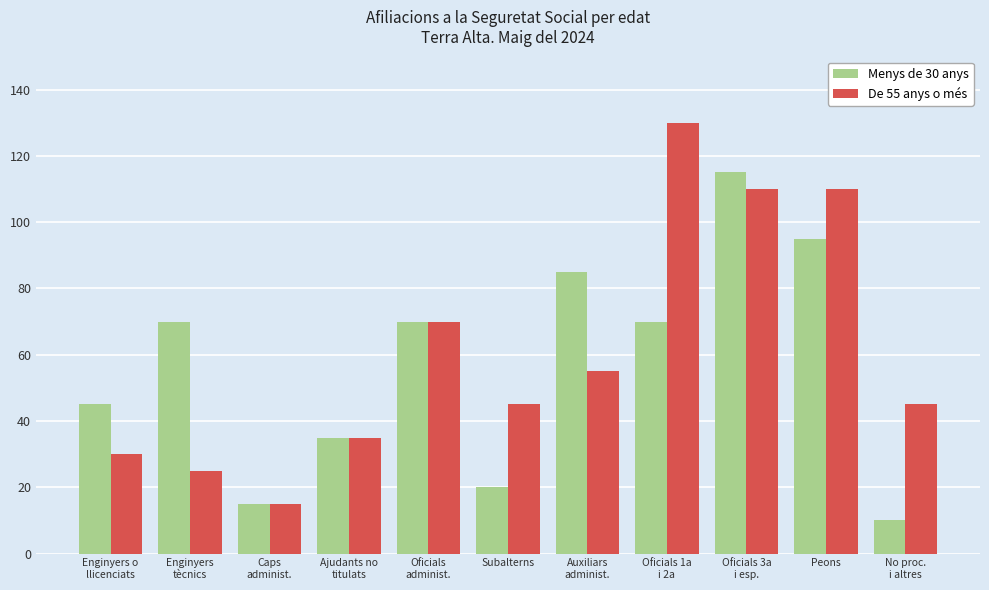

What is the maximum value for Menys de 30 anys?

115